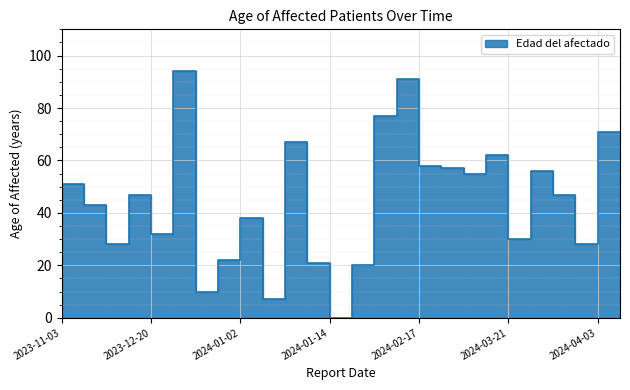

What is the difference between the maximum and minimum values?

94